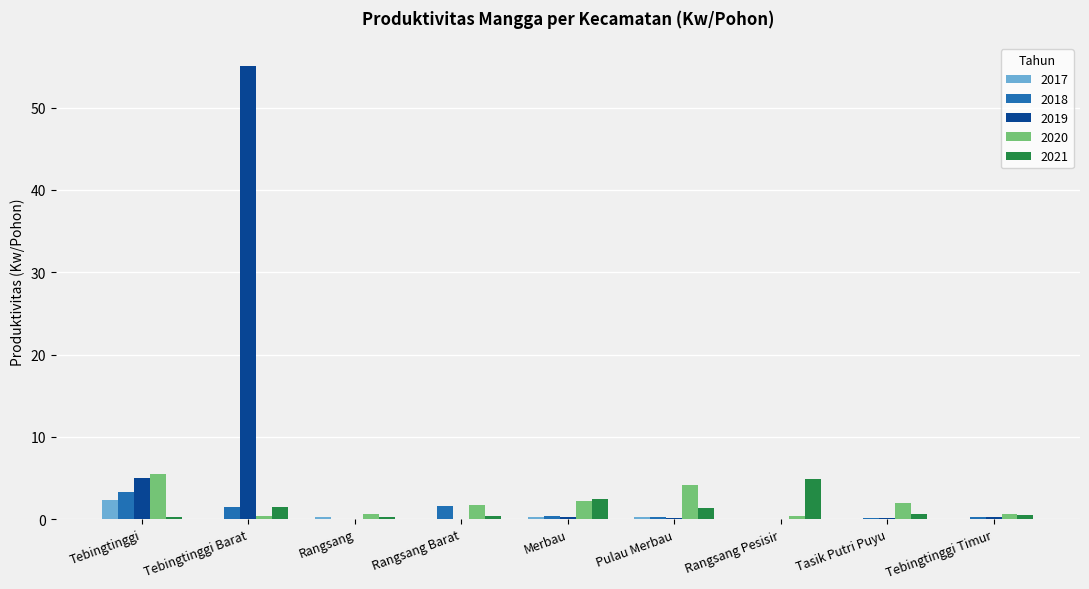

Which series has the largest range (max minus min)?

2019